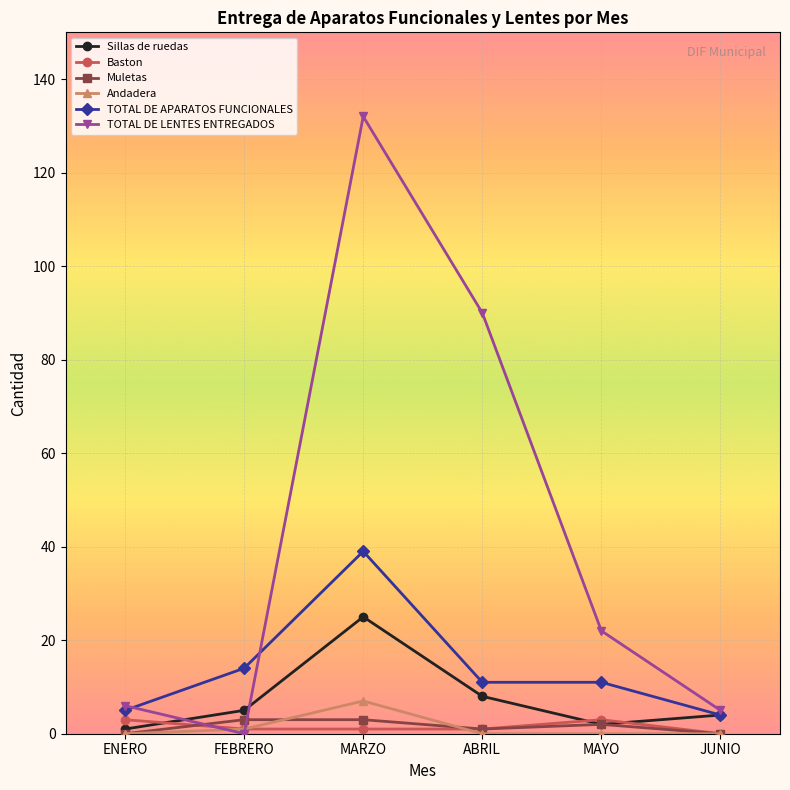

What is the label of the 2nd point from the right?

MAYO